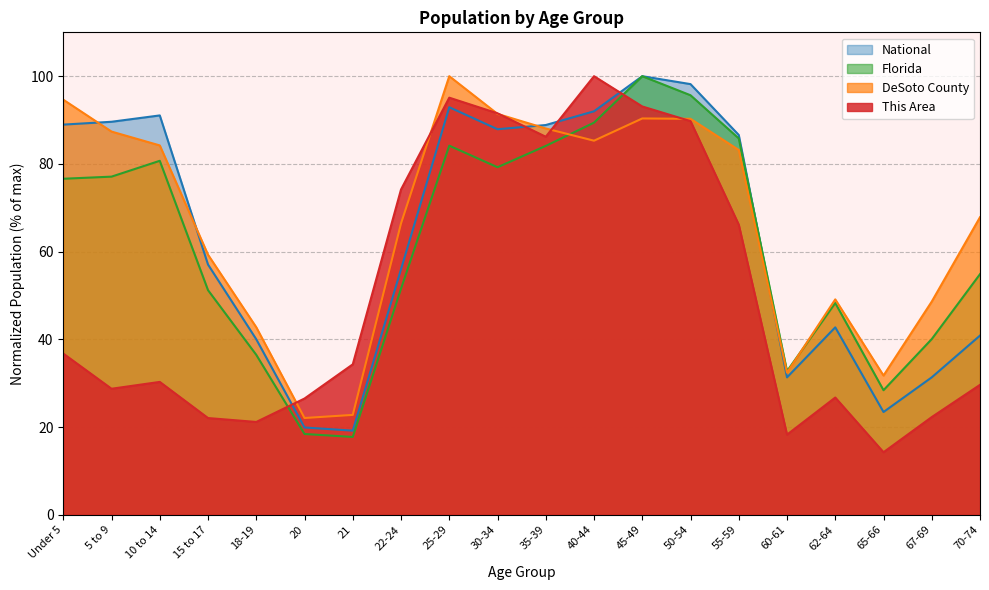

How many data points in DeSoto County are less than 83?

10